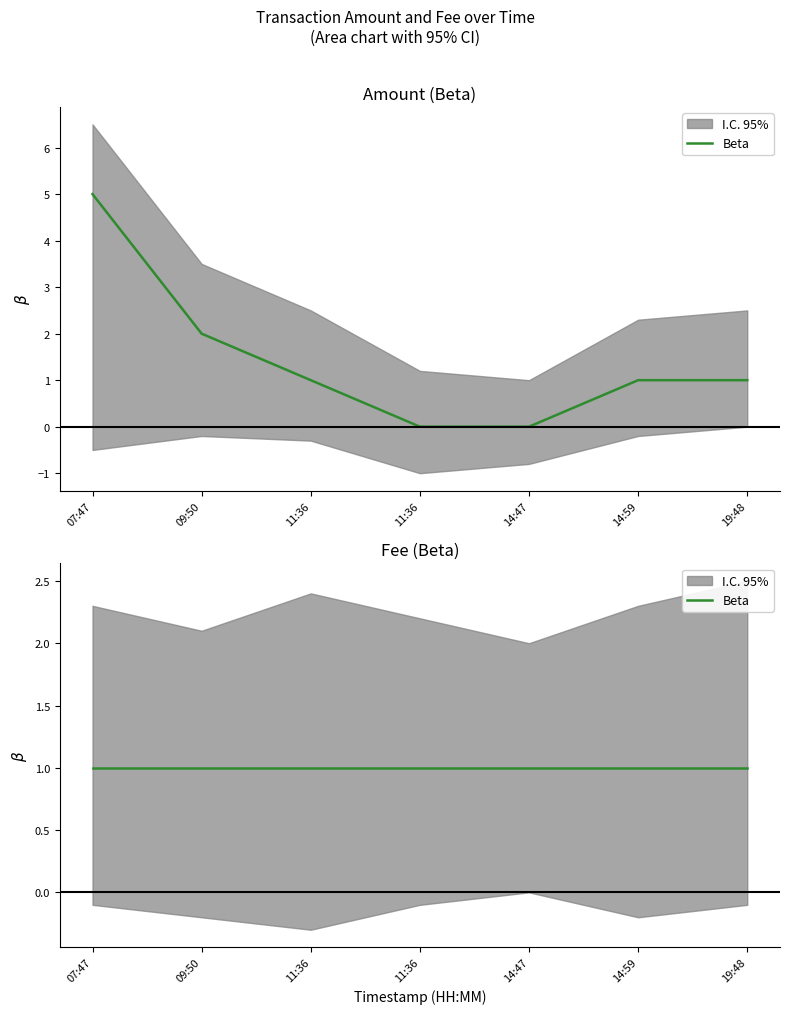

Rank the categories by value from highest to lowest.

07:47, 09:50, 11:36, 14:59, 19:48, 11:36, 14:47